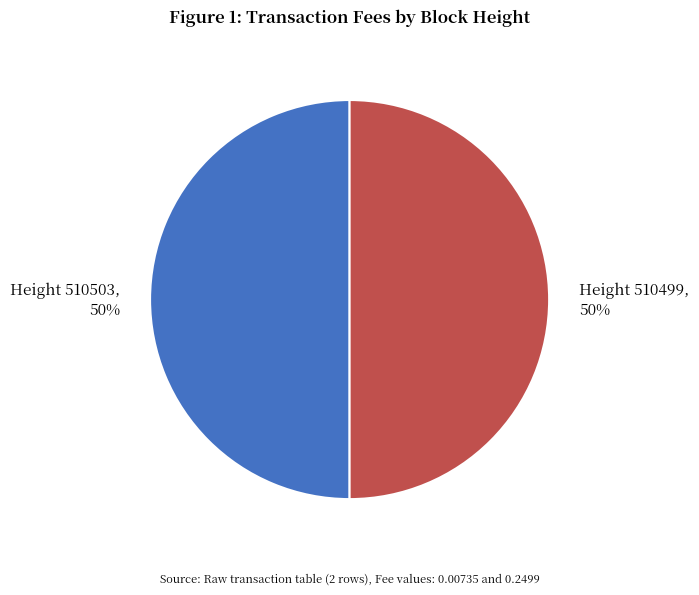

To the nearest percent, what is the average slice percentage?

50%